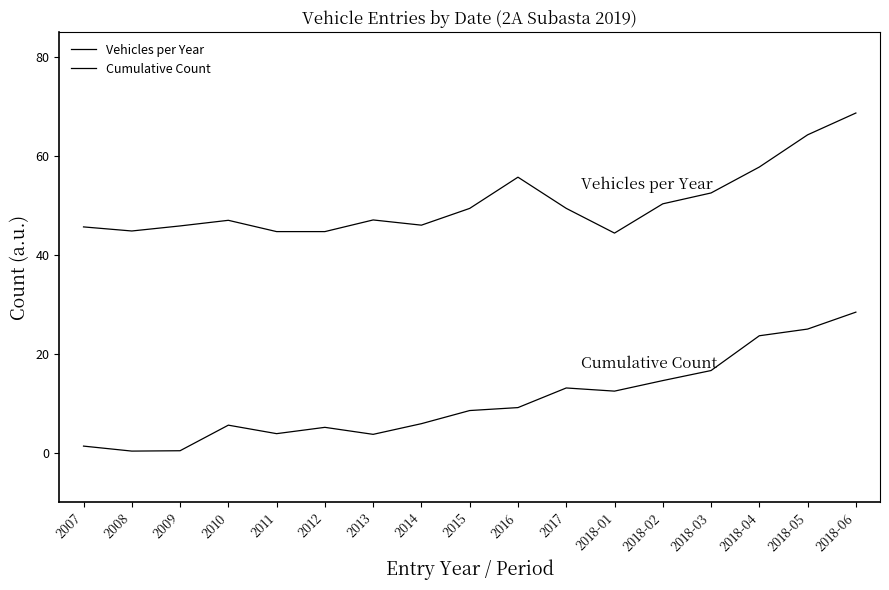

How many lines are shown in the chart?

2